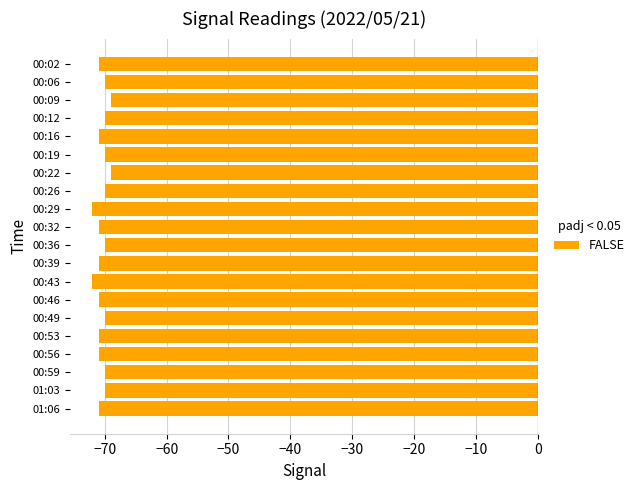

What is the average value?

-70